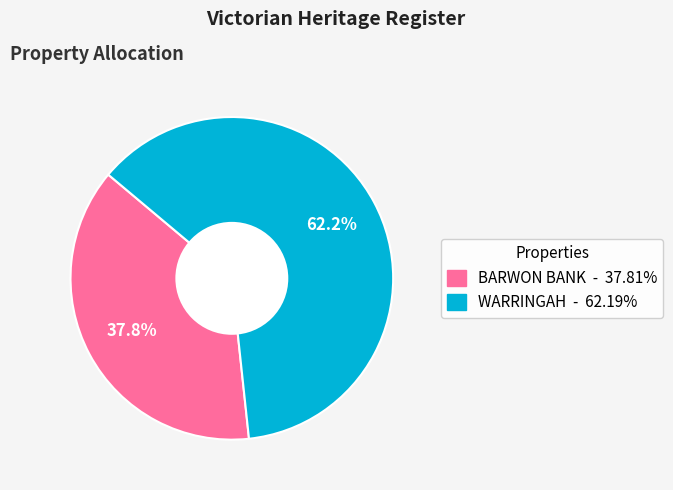

Does any single category account for the majority?

Yes